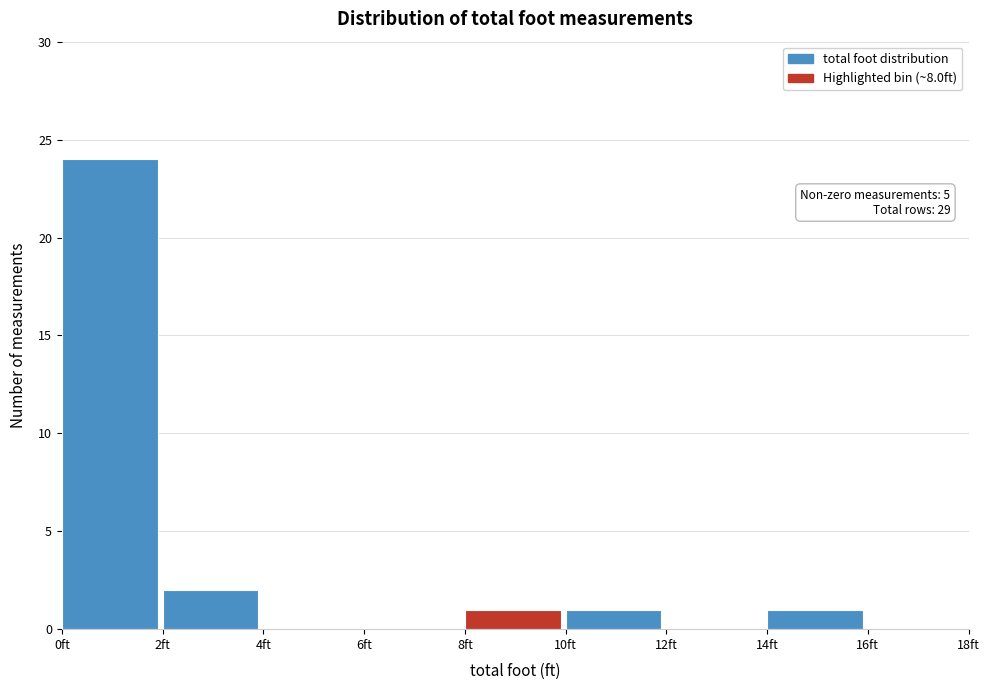

Over which range of the x-axis is the bar tallest?

0 to 2